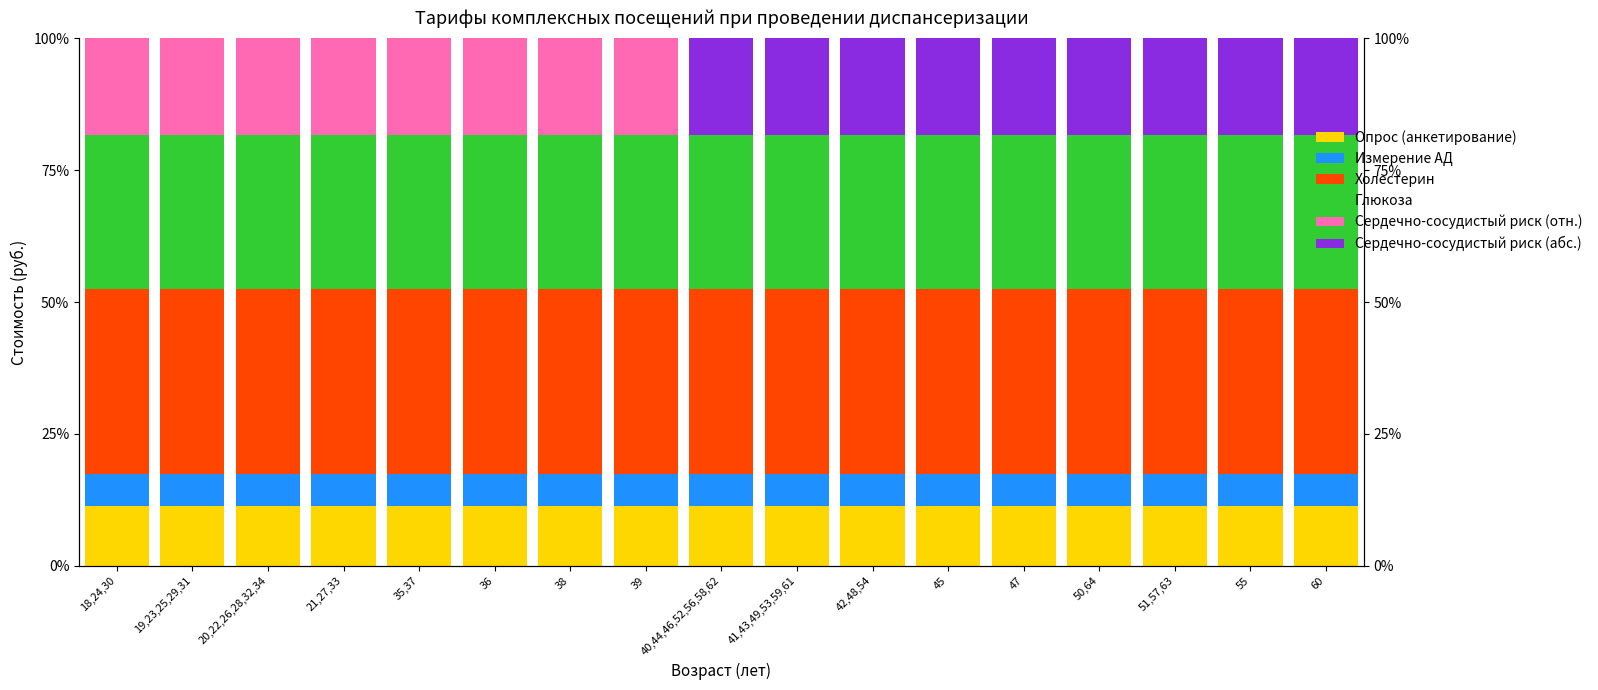

What is the label of the 4th bar from the left?

21,27,33